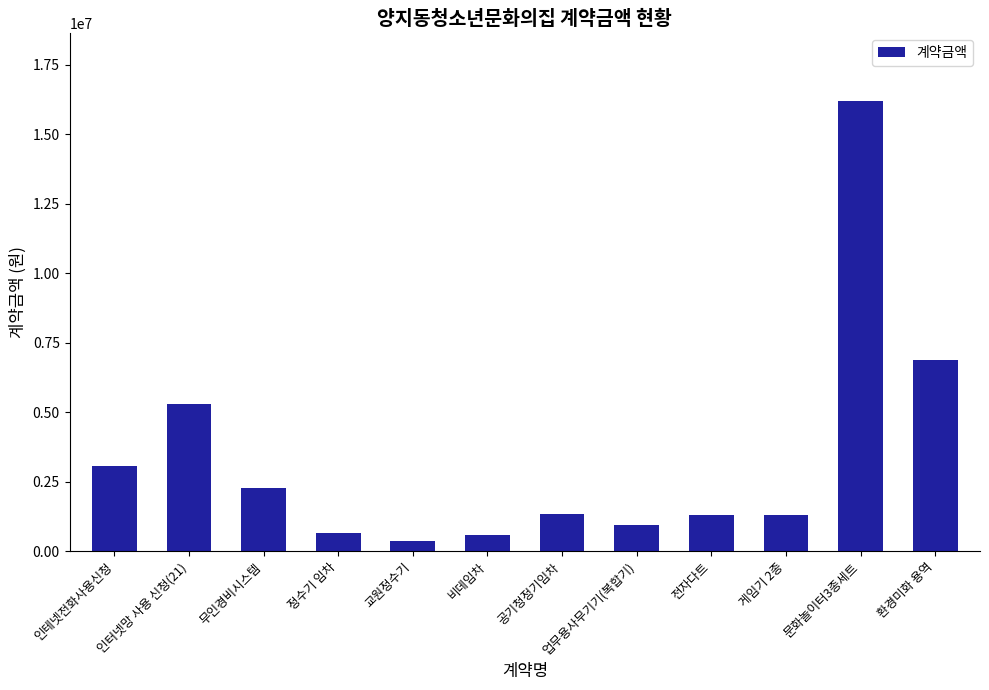

What is the label of the 8th bar from the right?

교원정수기